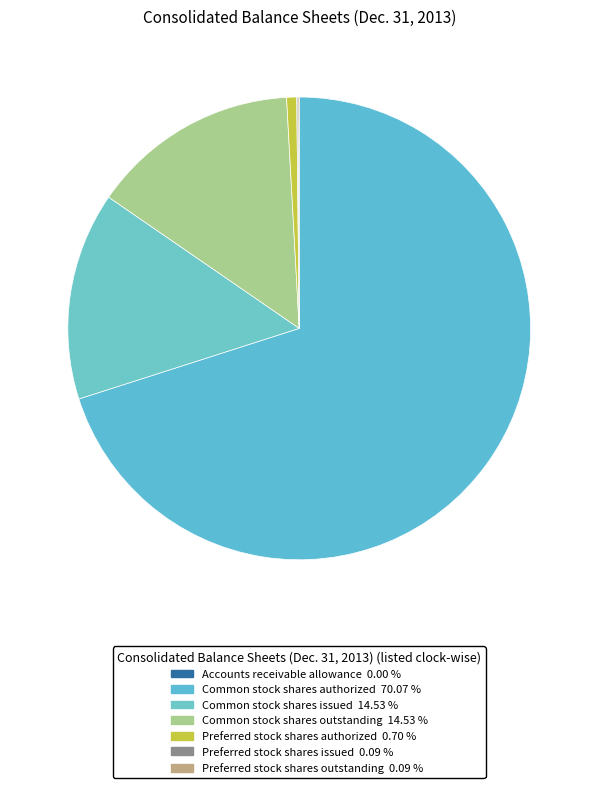

How many segments does this pie chart have?

7